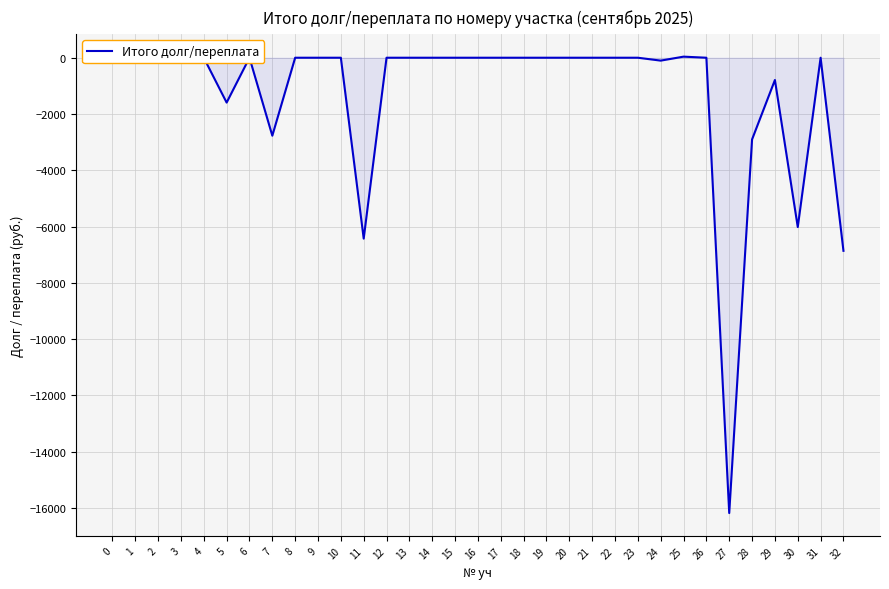

The value at 17 is -9395.3. True or false?

False